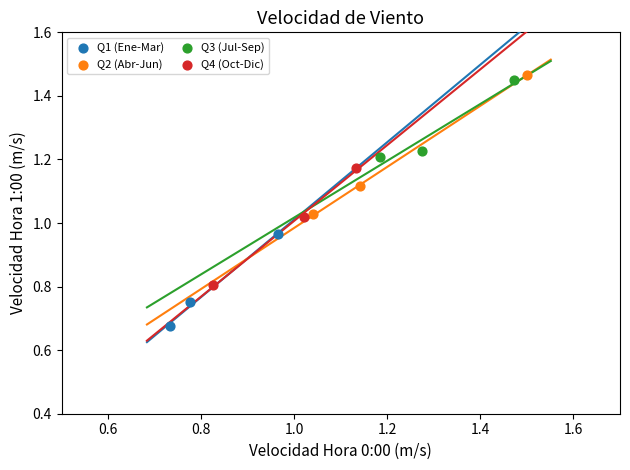

Which series contains the lowest Y value?

Q1 (Ene-Mar)